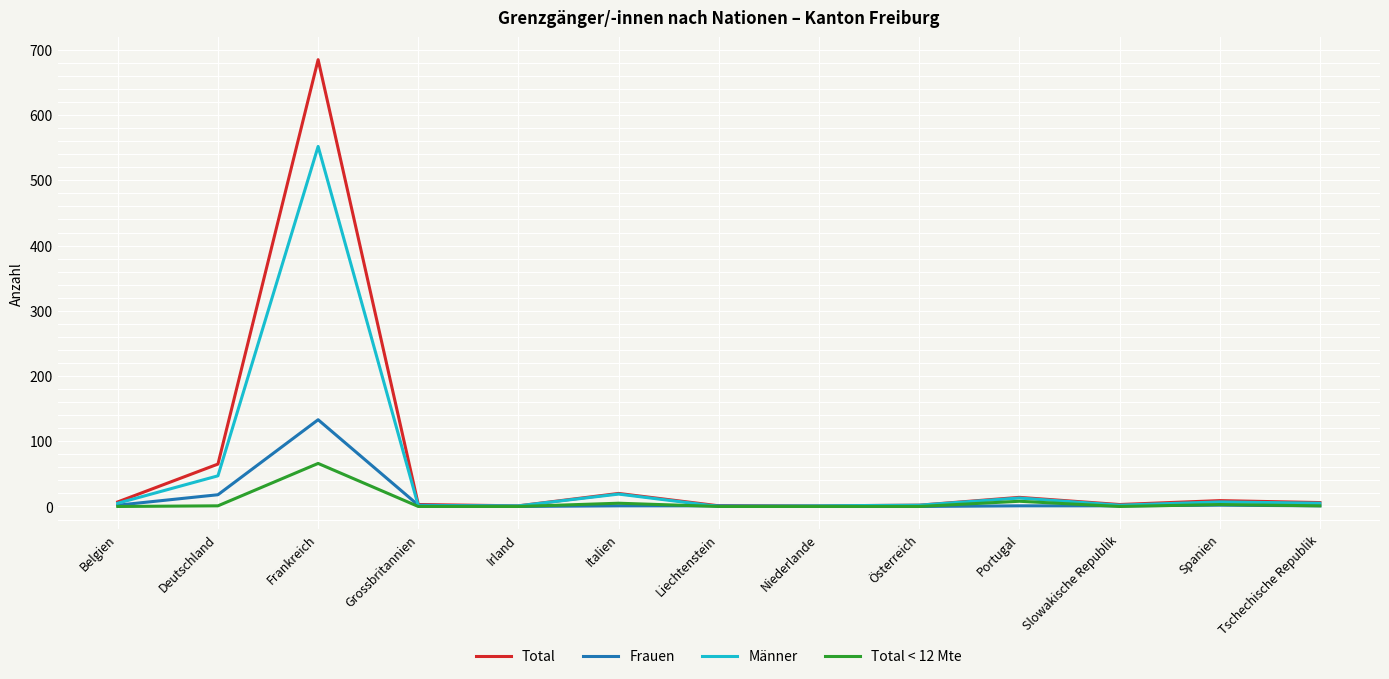

Which series has the largest range (max minus min)?

Total